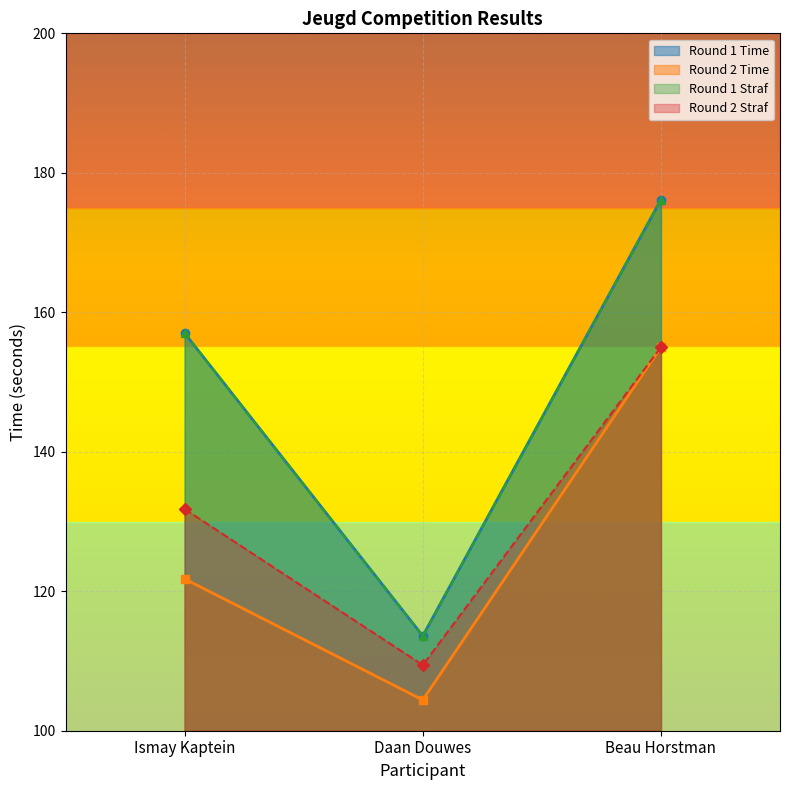

What is the approximate value of Round 2 Time at Ismay Kaptein?

121.8